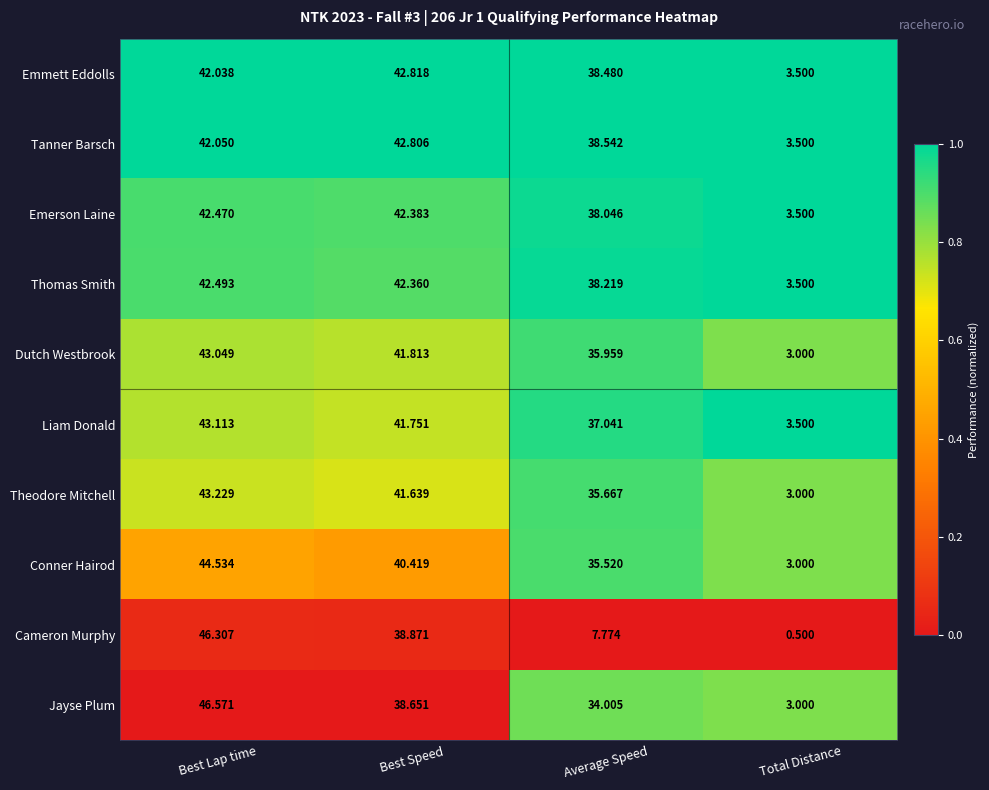

Where is Thomas Smith nearest to the value 22?

Average Speed